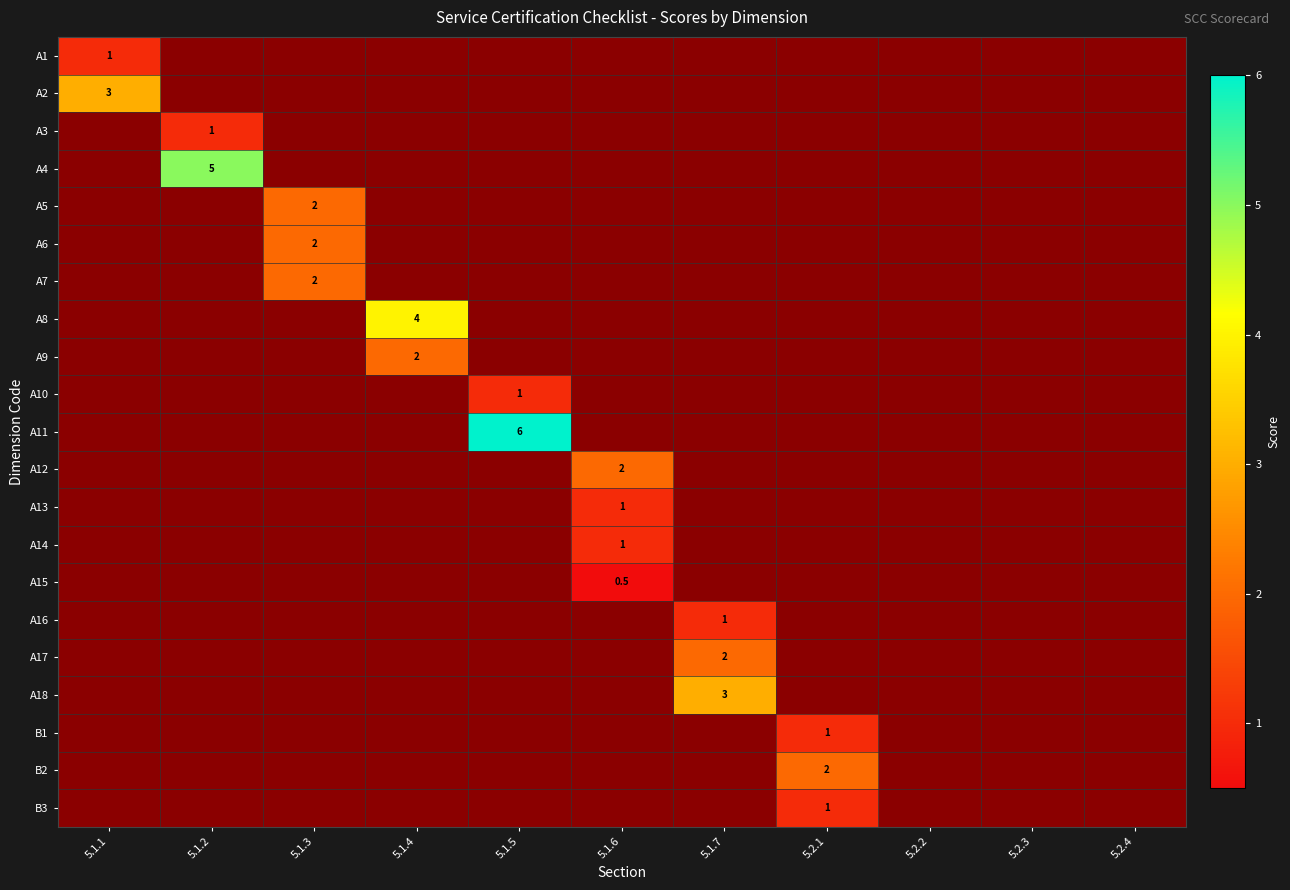

Which series changed the most between 5.1.3 and 5.2.1?

A5